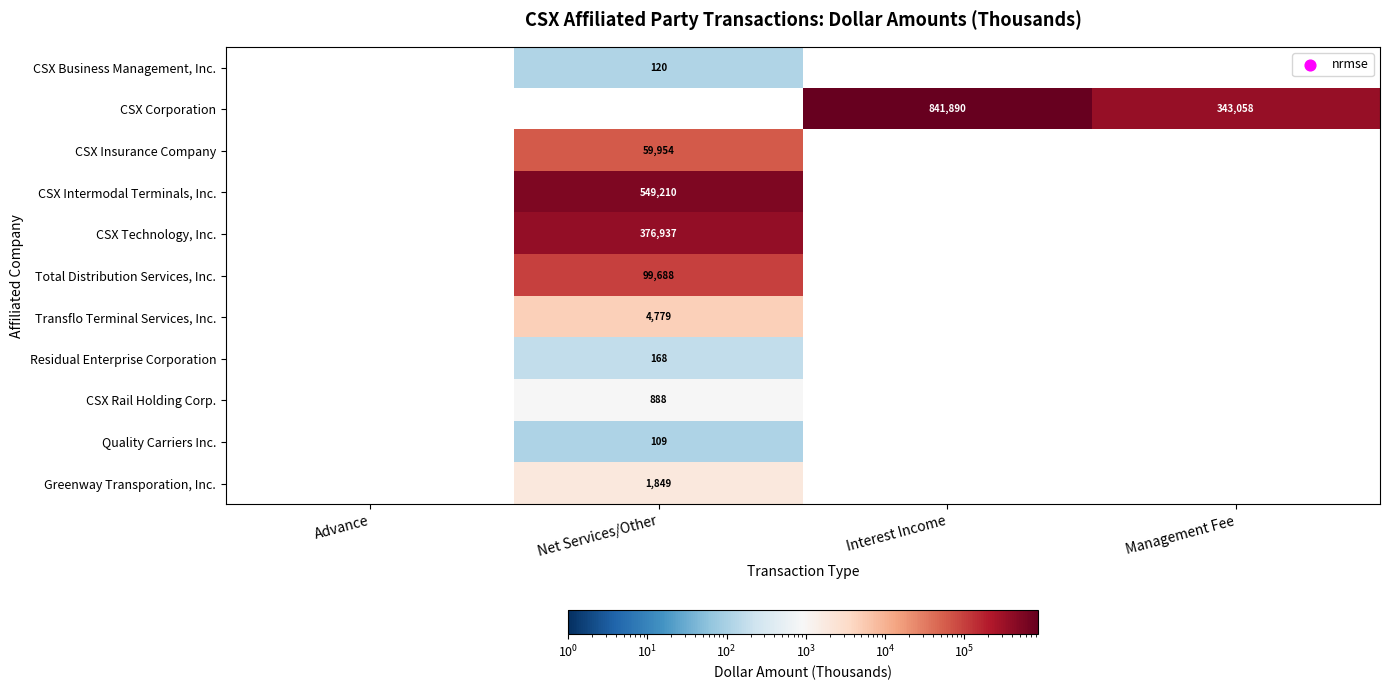

Is it true that CSX Rail Holding Corp. equals 888 at Net Services/Other?

True